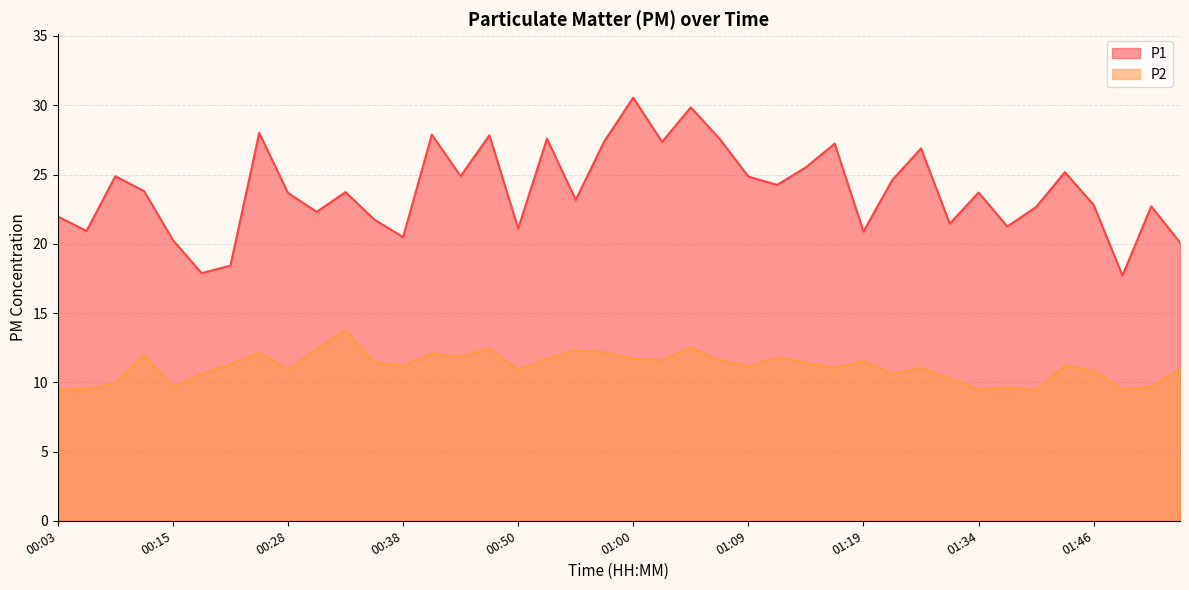

True or false: P2 has more than 1 points higher than both neighbors.

True